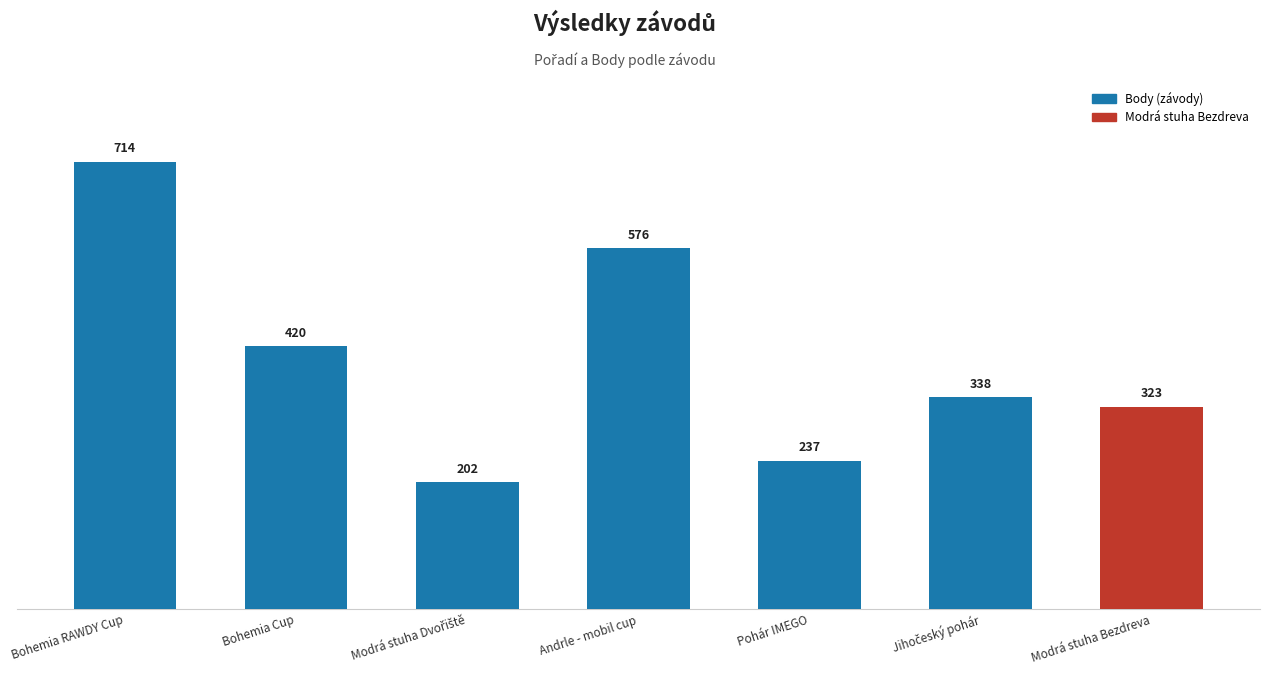

What is the value of the 1st bar from the left?

714